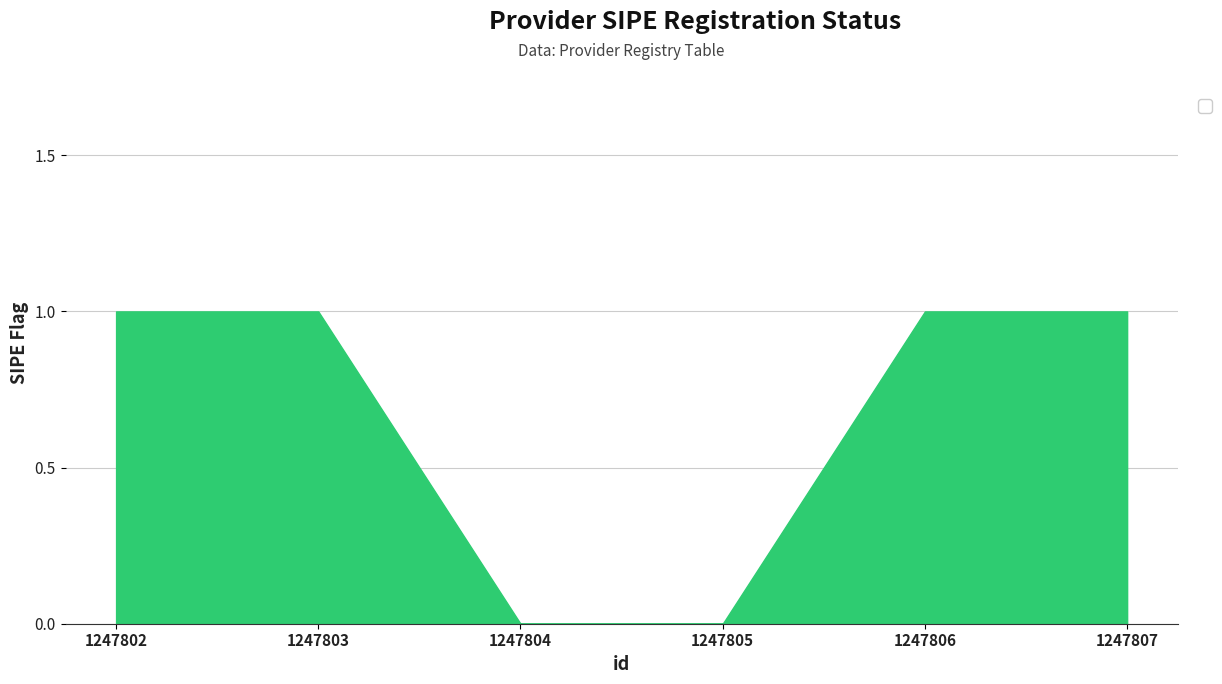

Count the values in the range 0 to 1.

6